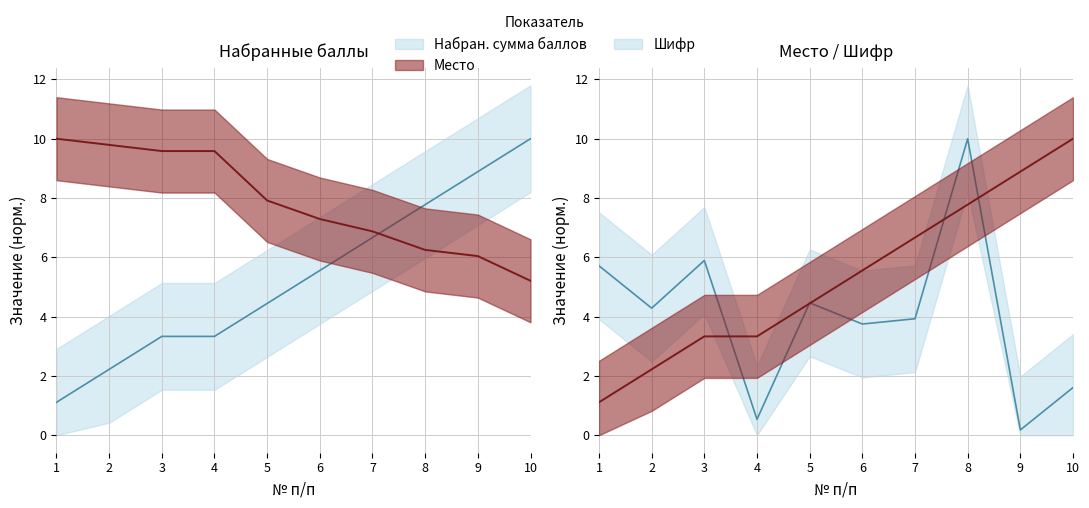

What is the difference between the maximum and minimum values in the Шифр series?

9.8